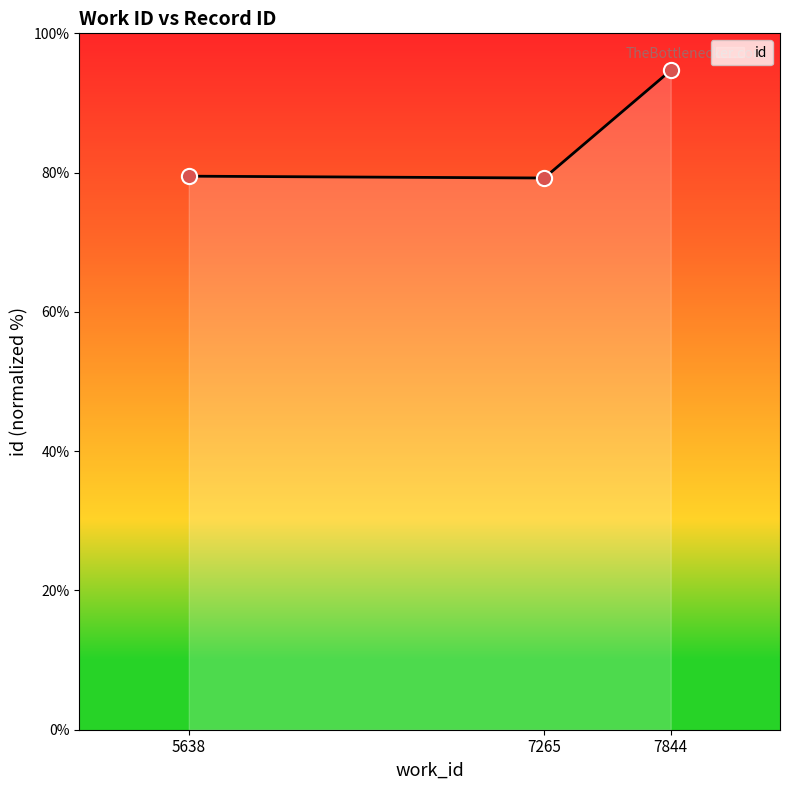

What is the ratio of the value at 7844 to the value at 5638?

1.2